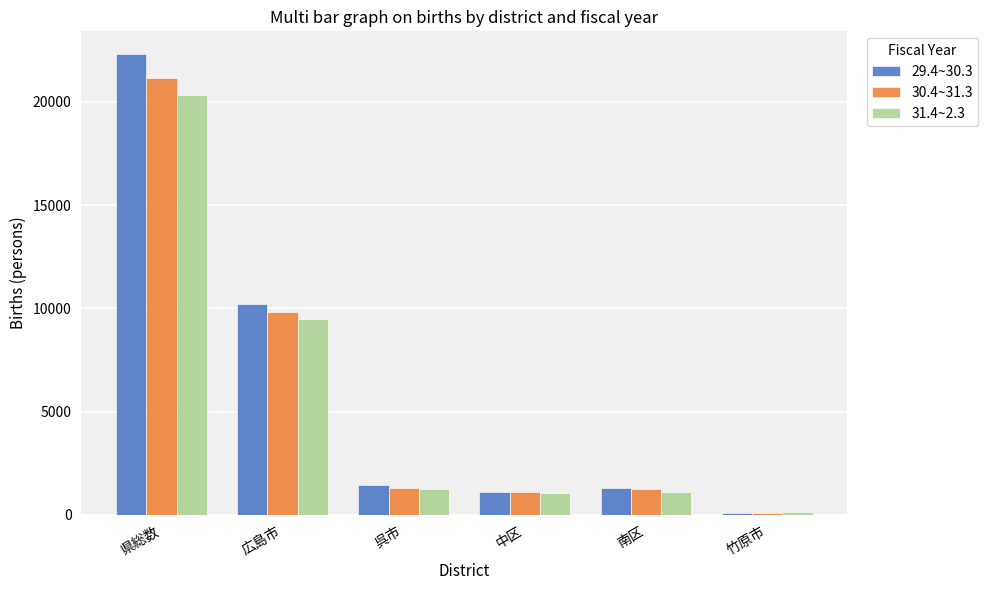

What is the difference between the maximum and minimum values in the 29.4~30.3 series?

22193